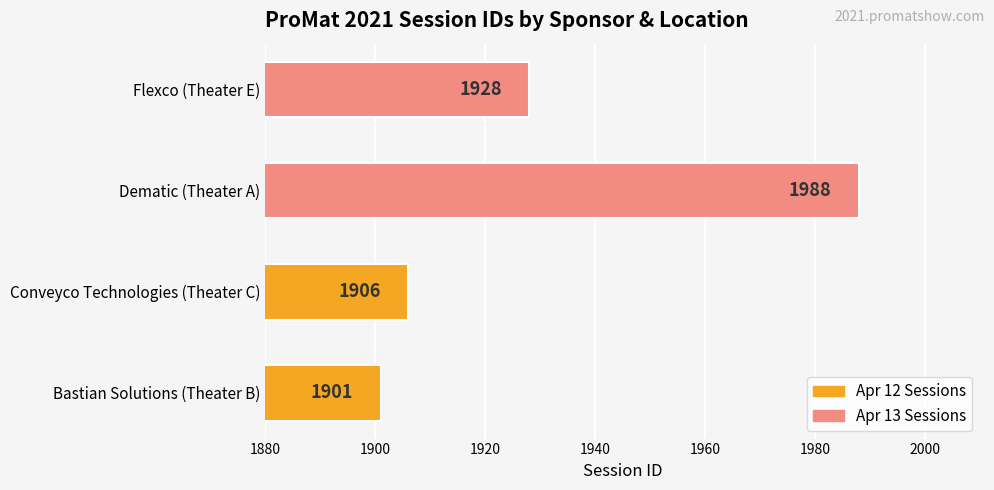

Rank the categories by value from highest to lowest.

Dematic (Theater A), Flexco (Theater E), Conveyco Technologies (Theater C), Bastian Solutions (Theater B)